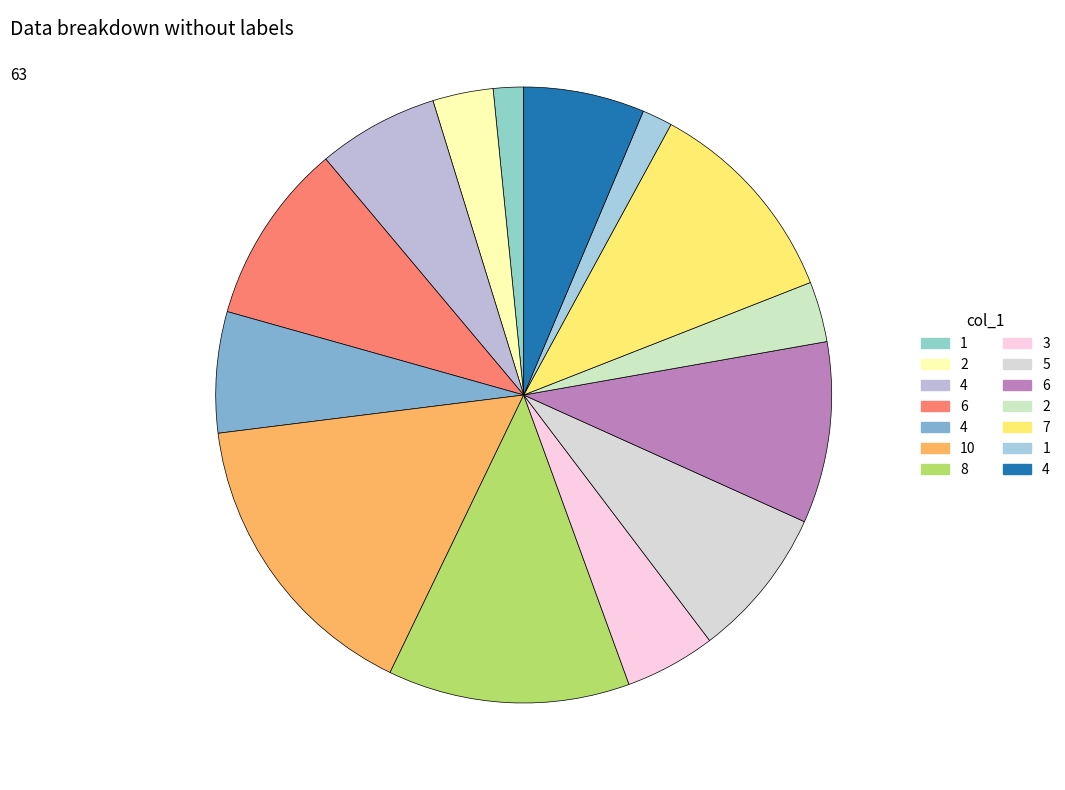

How many slices are in this pie chart?

14